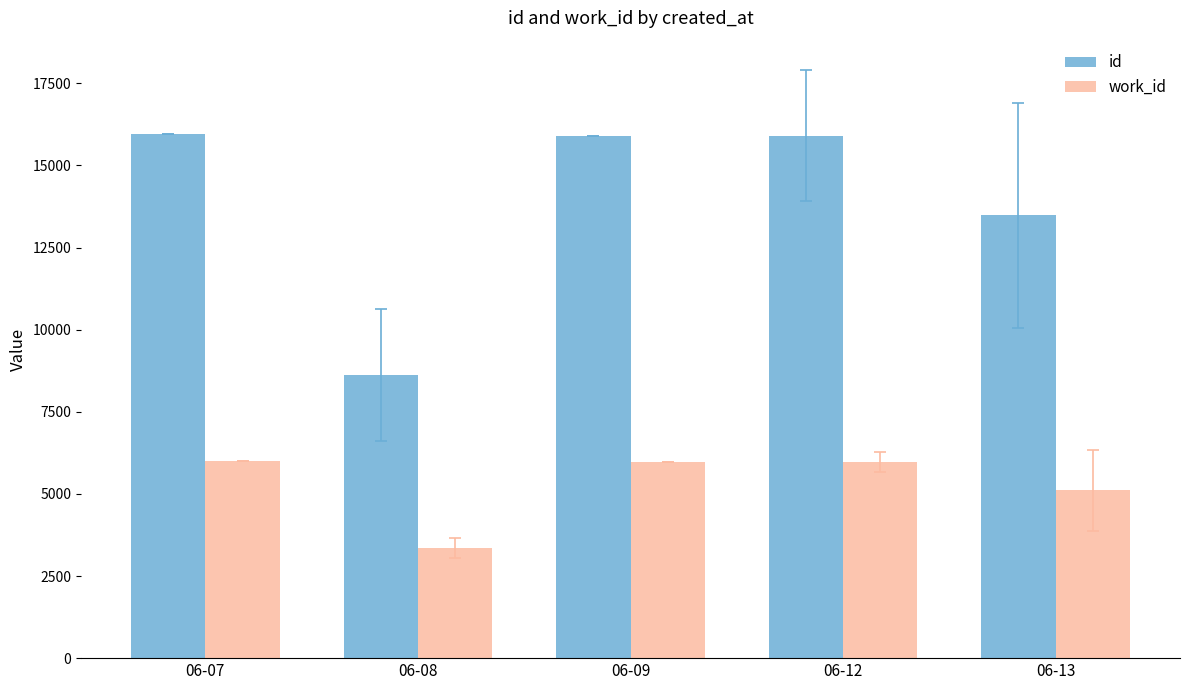

What is the difference between the second highest and second lowest values in the id series?

2419.7